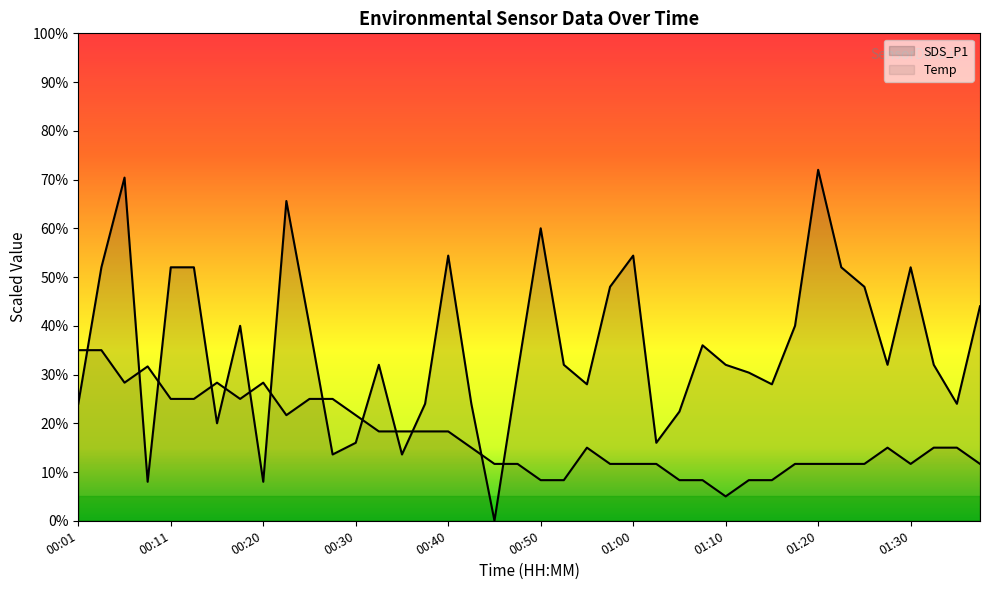

What is the difference between the maximum and minimum values in the SDS_P1 series?

72.0